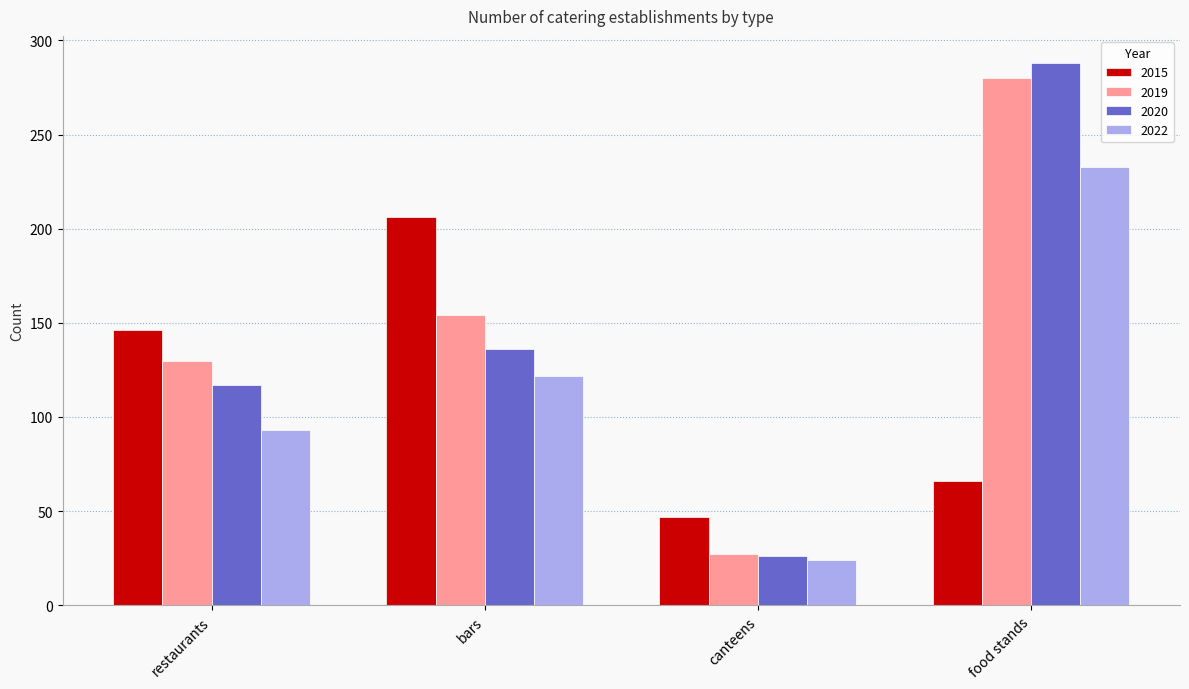

List the labels in order of 2022 value, largest first.

food stands, bars, restaurants, canteens